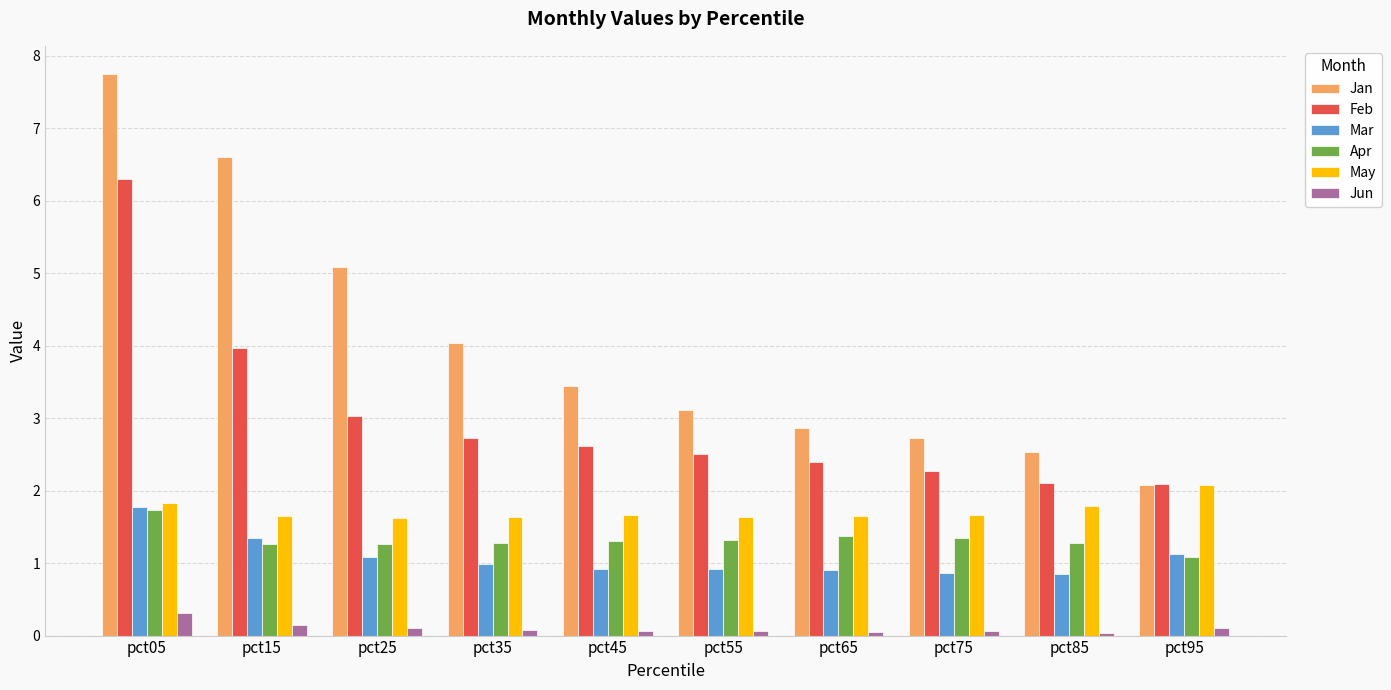

True or false: May has a value of 0.7 at pct65.

False